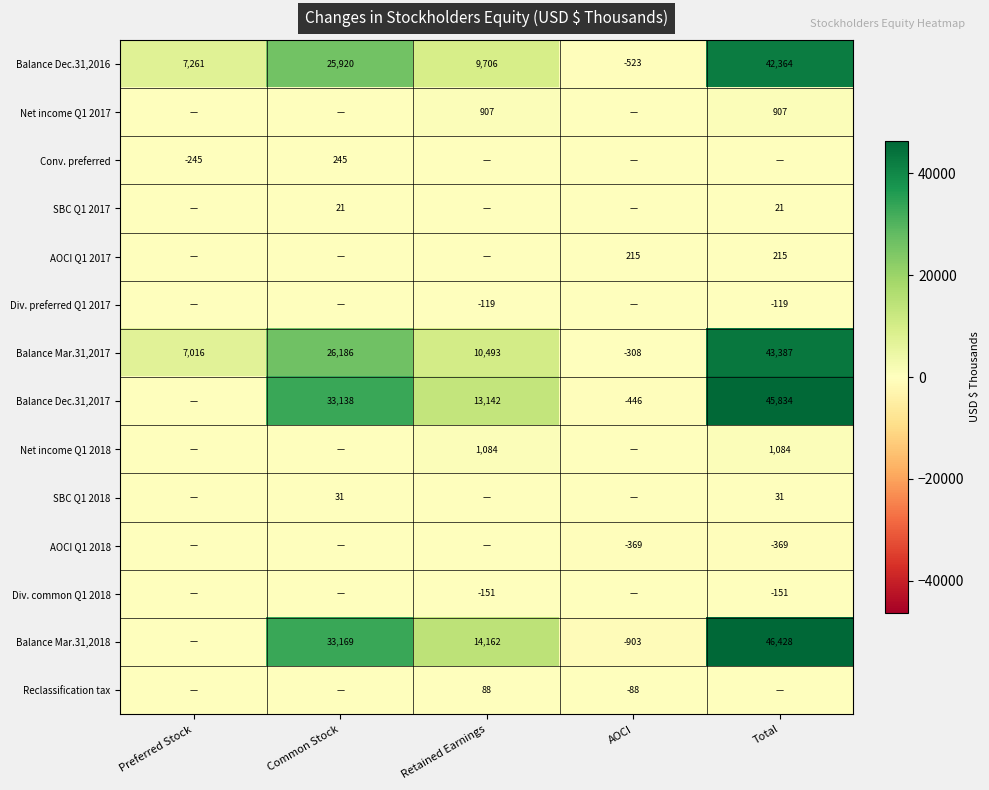

What is the total value across all series at Common Stock?

118710